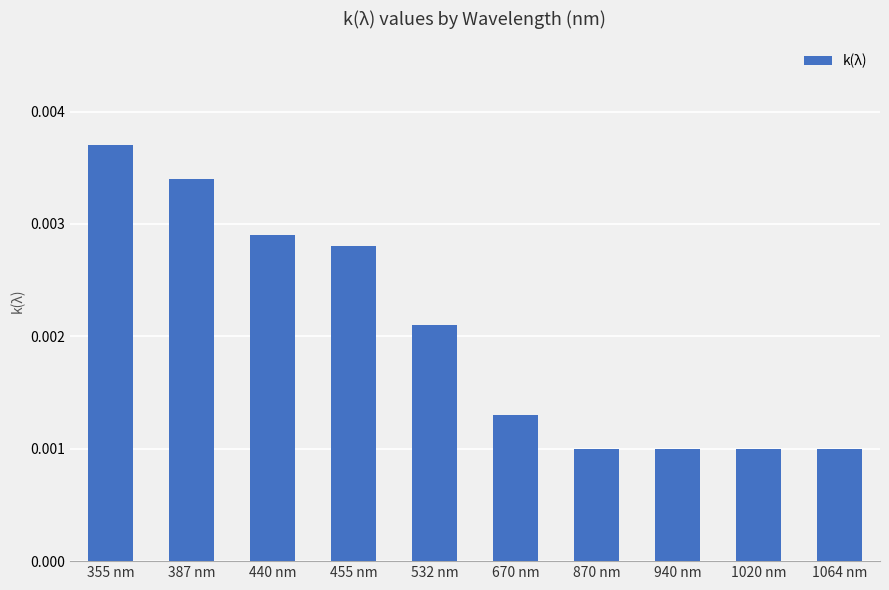

What is the label of the 3rd bar from the right?

940 nm